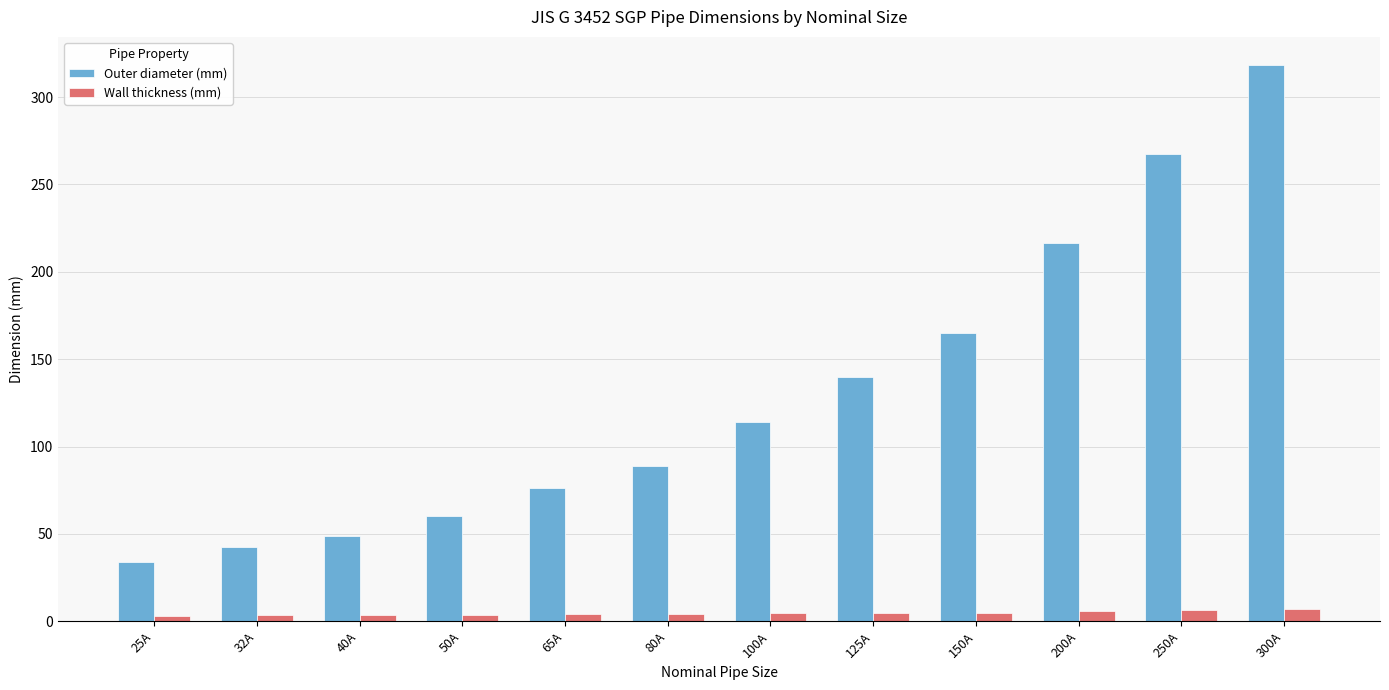

How many bars are there in each group?

2